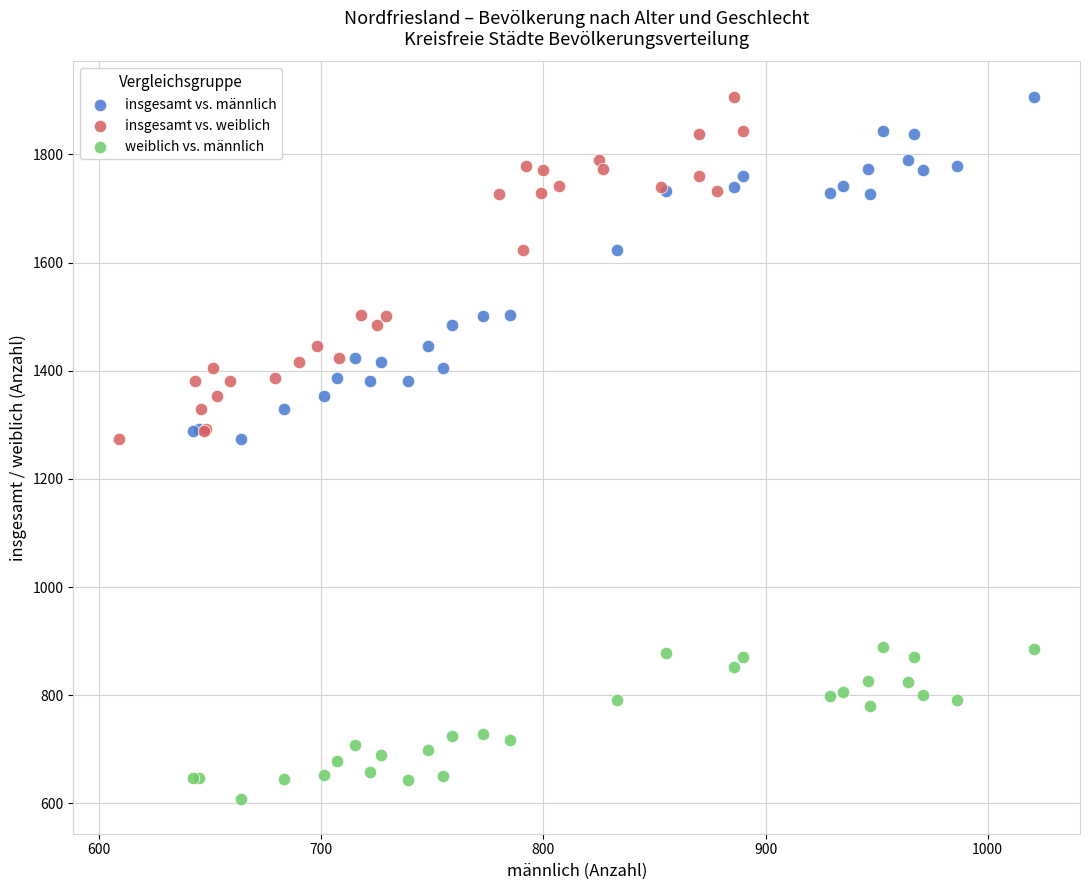

Which series reaches the minimum Y coordinate?

weiblich vs. männlich